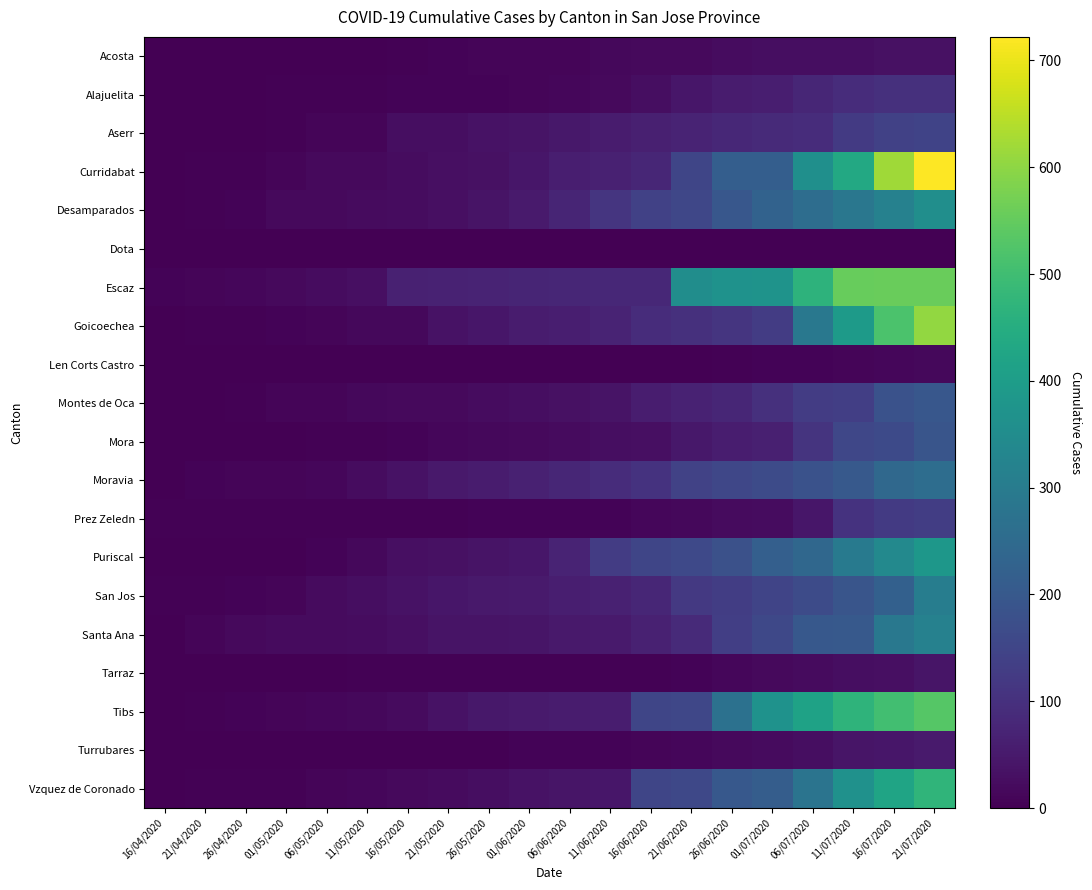

List the series in order of their peak value, highest first.

Curridabat, Goicoechea, Escaz, Tibs, Vzquez de Coronado, Puriscal, Desamparados, Santa Ana, San Jos, Moravia, Montes de Oca, Mora, Aserr, Prez Zeledn, Alajuelita, Turrubares, Tarraz, Acosta, Len Corts Castro, Dota